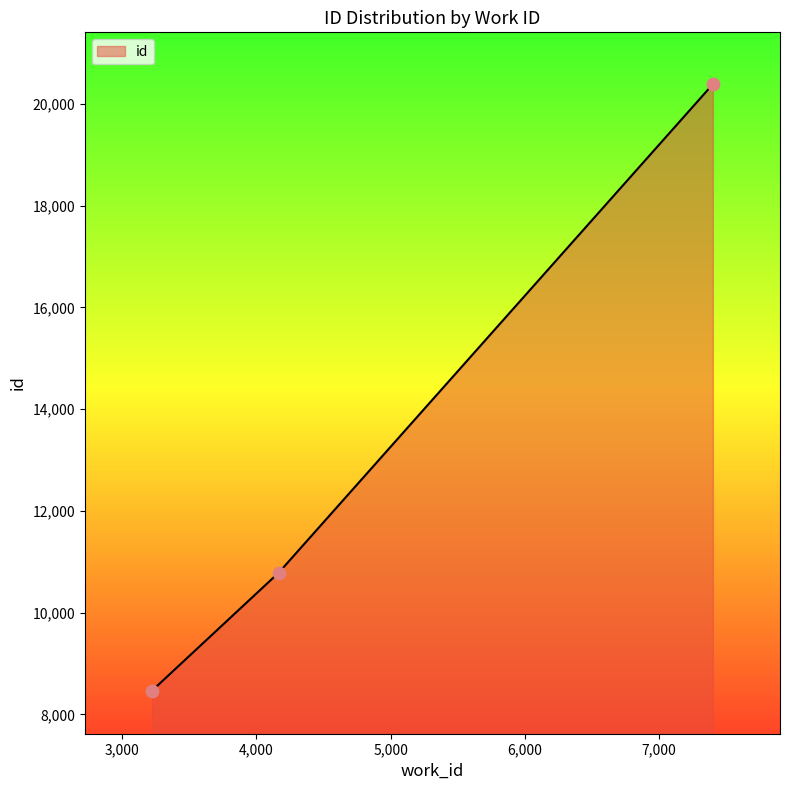

Approximately how many times larger is the value at 7399 compared to 3224?

2.4